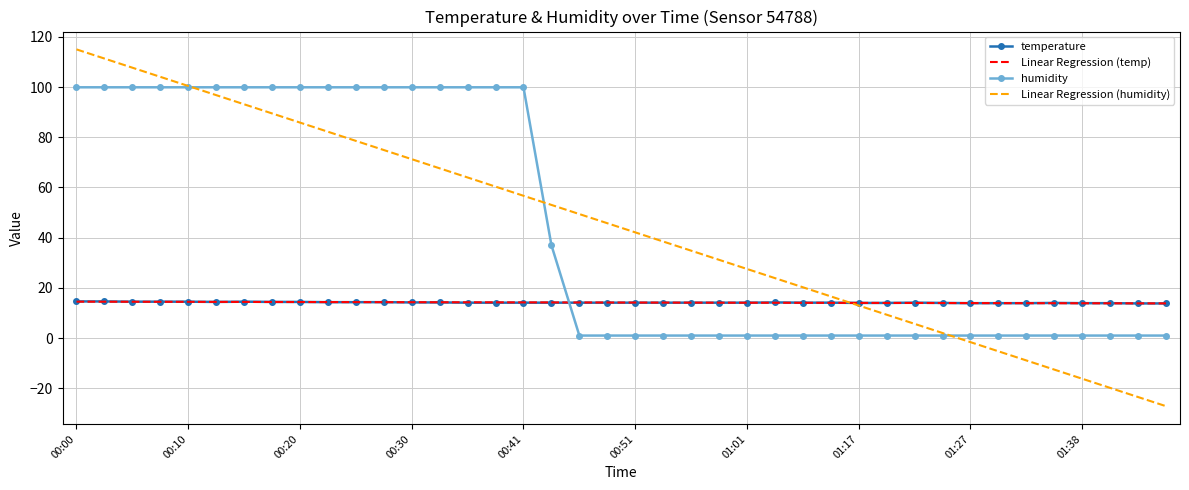

Which series ends up on top after the final intersection of Linear Regression (temp) and Linear Regression (humidity)?

Linear Regression (temp)